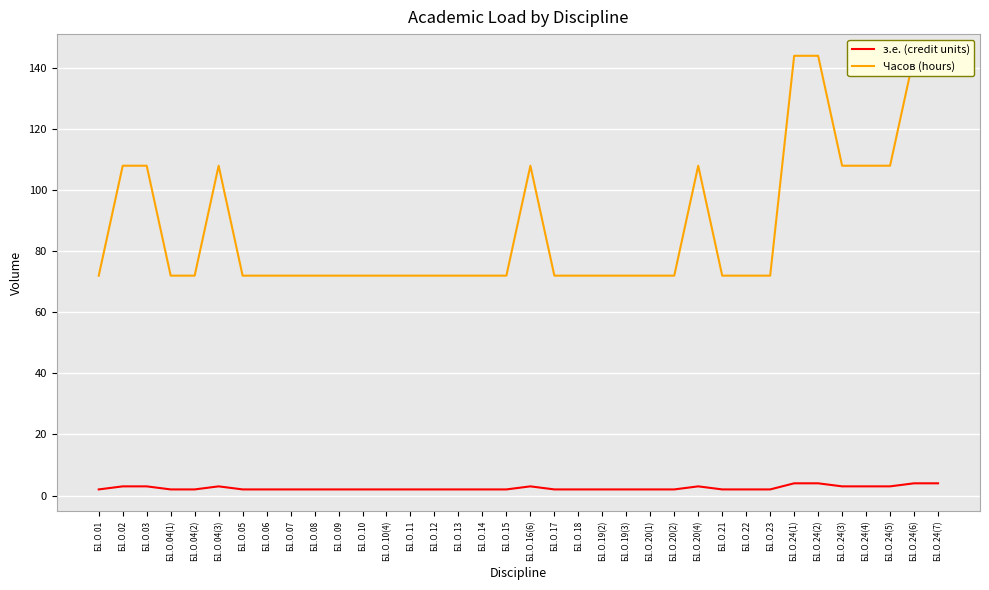

Is it true that Часов (hours) equals 27 at Б1.О.19(2)?

False